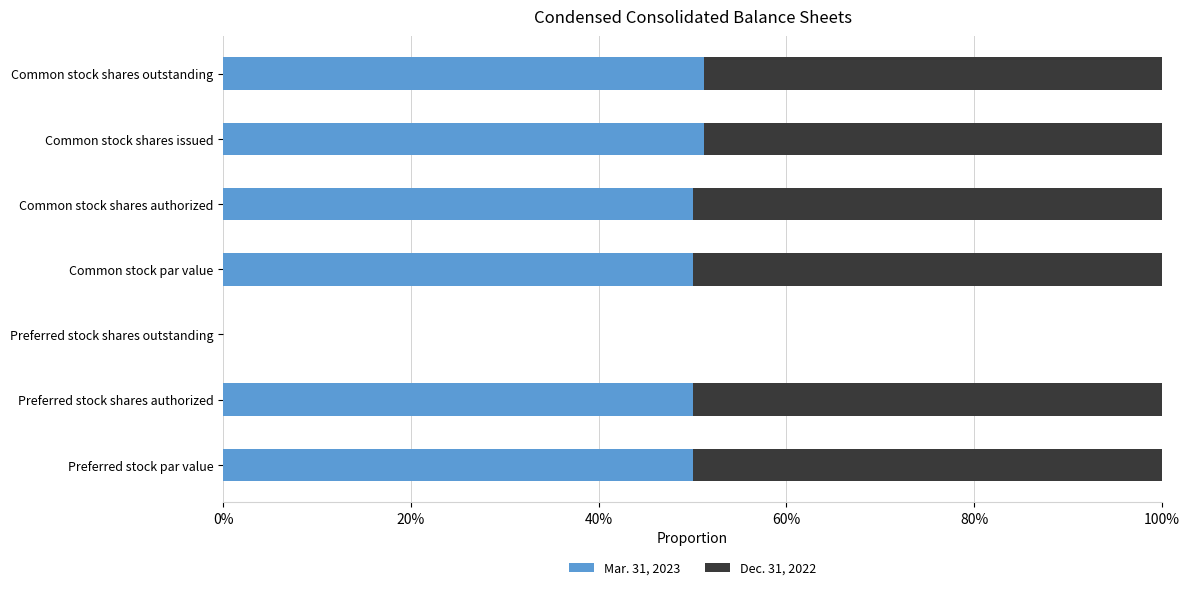

What are all the series names shown in the legend?

Mar. 31, 2023, Dec. 31, 2022